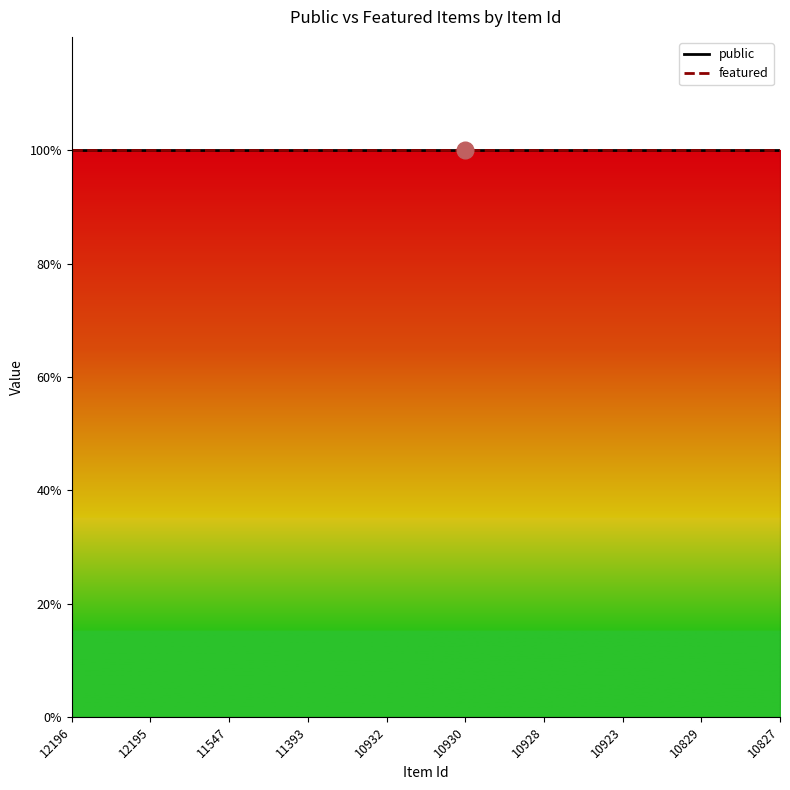

At 10928, list the series in order from smallest to largest.

featured, public